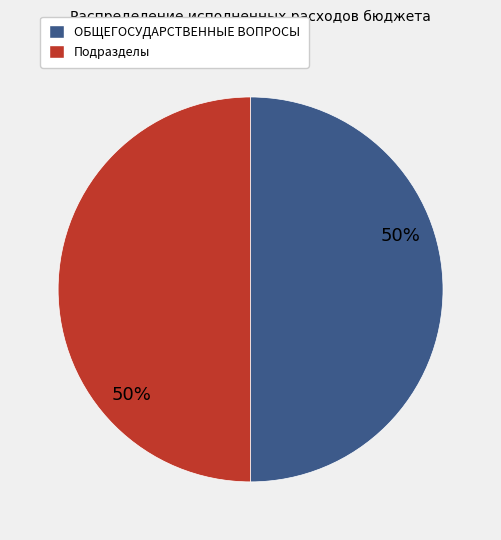

To the nearest percent, what is the average slice percentage?

50%